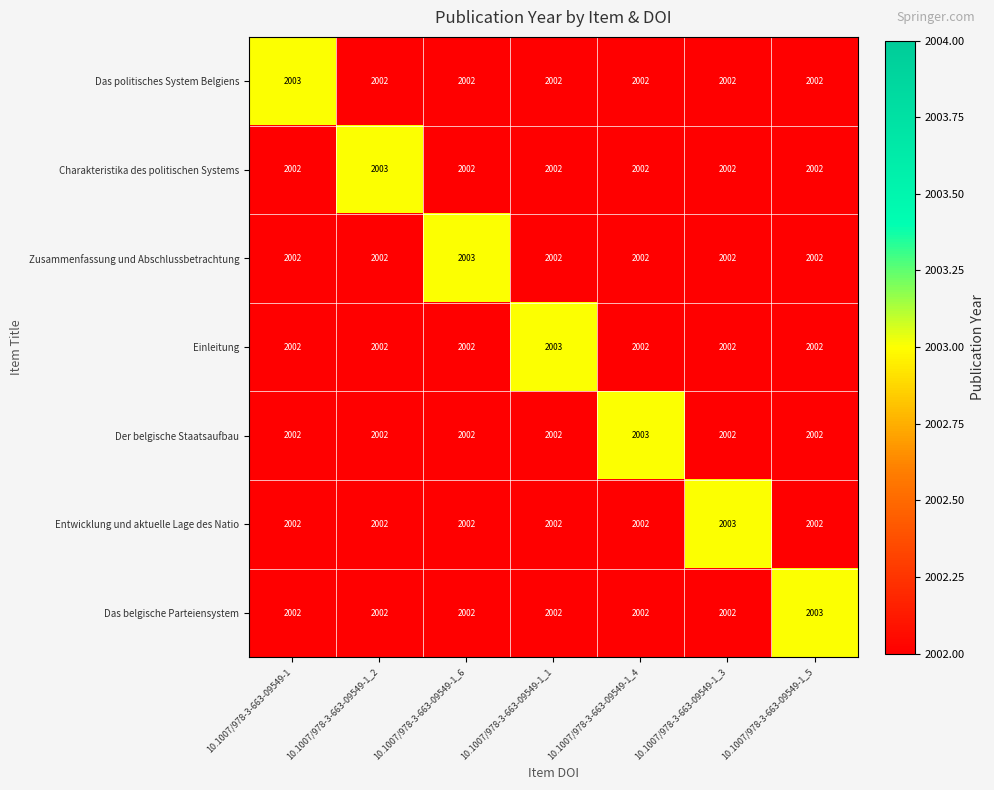

What is the maximum value shown in the chart?

2003